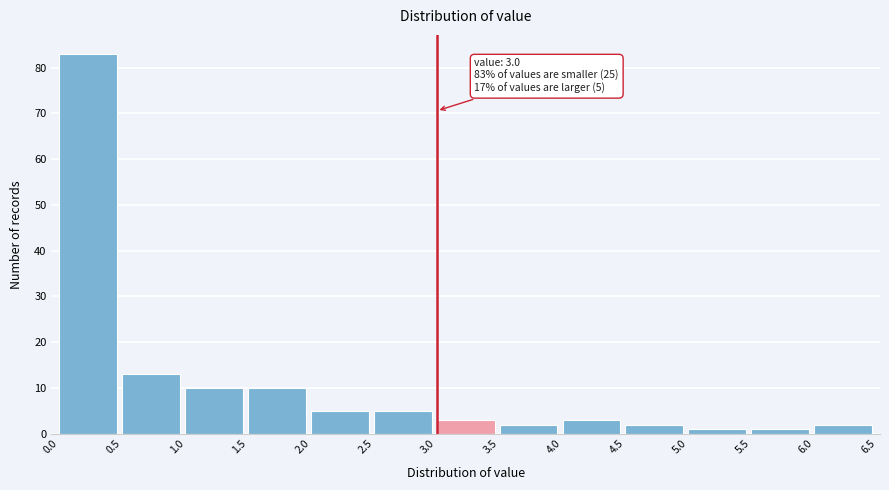

Which range on the x-axis has the tallest bar?

0.0 to 0.5